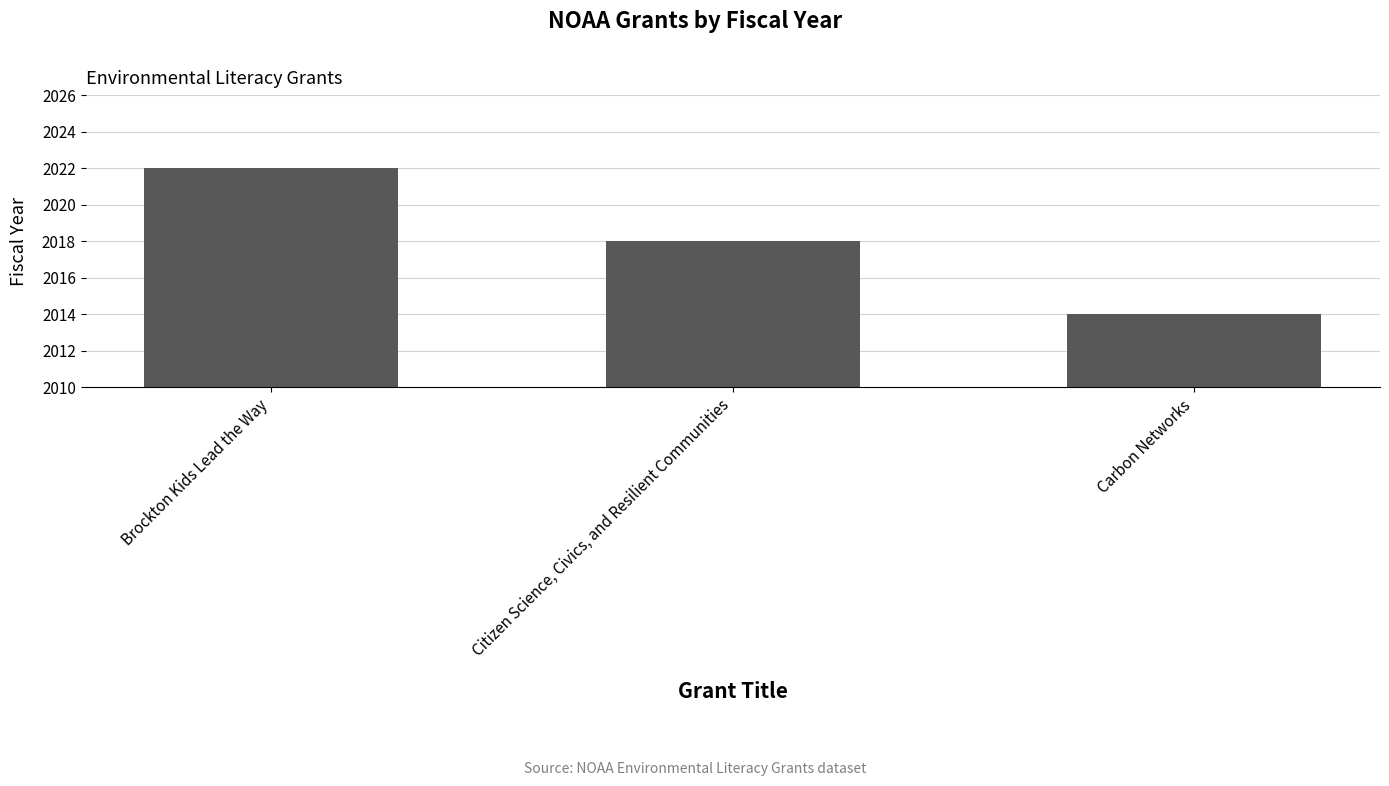

Between Citizen Science, Civics, and Resilient Communities and Brockton Kids Lead the Way, which is larger?

Brockton Kids Lead the Way